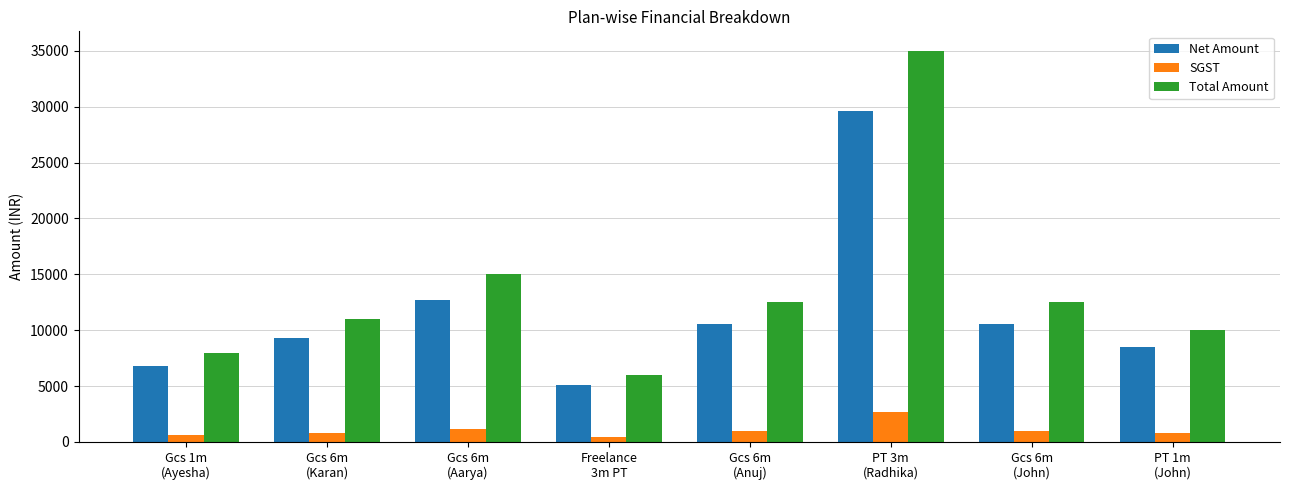

What is the difference between the maximum and second lowest values in the Net Amount series?

22881.4